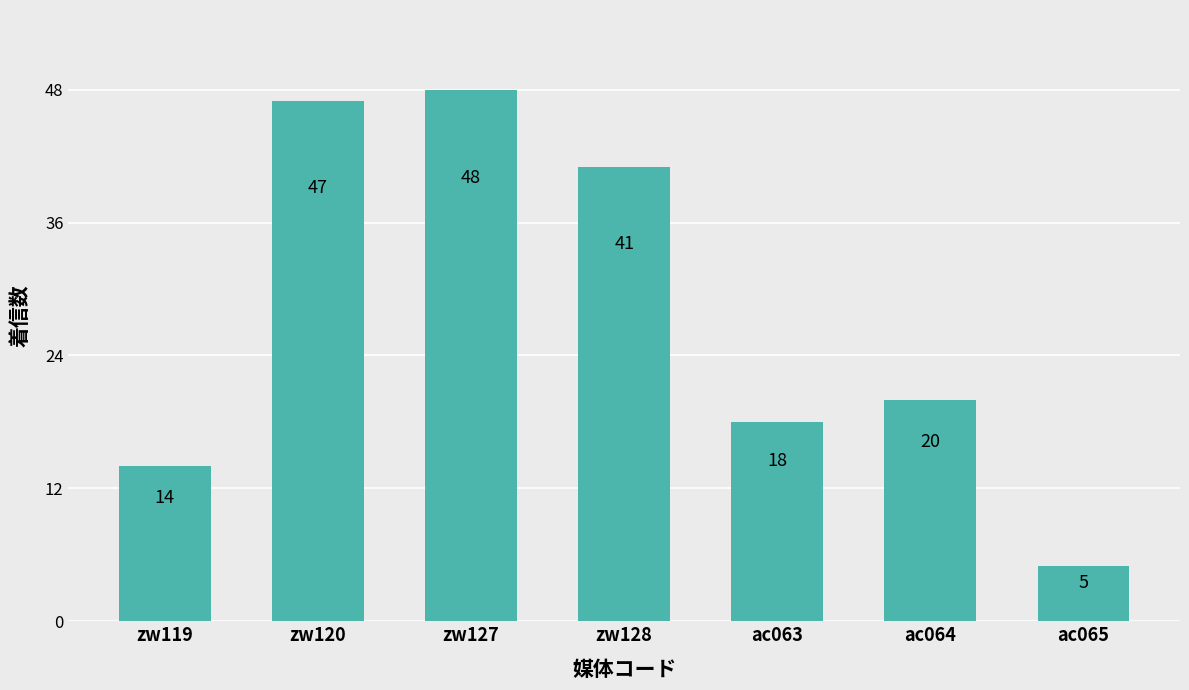

Reading right to left, extract all data points from this chart.

ac065=5	ac064=20	ac063=18	zw128=41	zw127=48	zw120=47	zw119=14